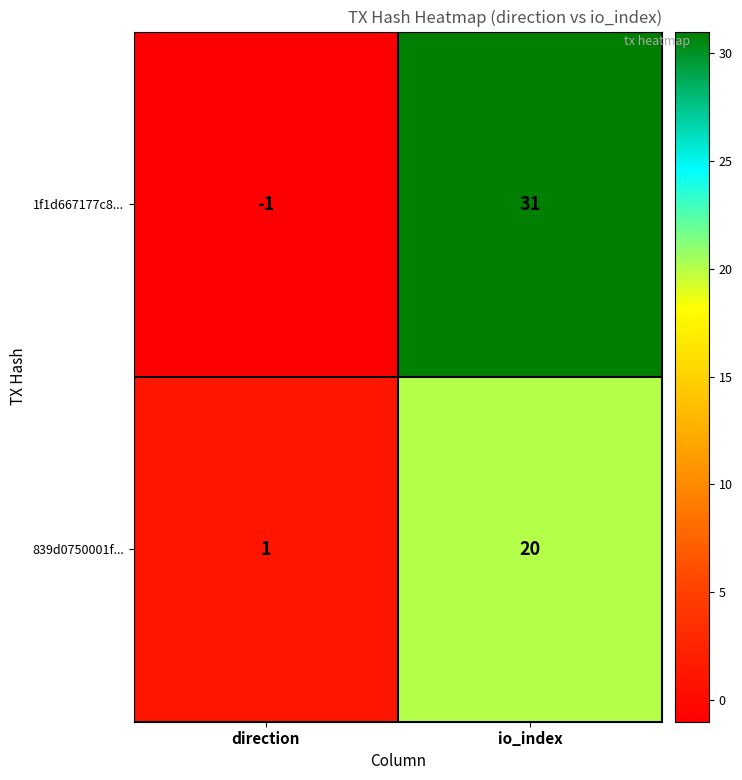

What is the maximum value shown in the chart?

31